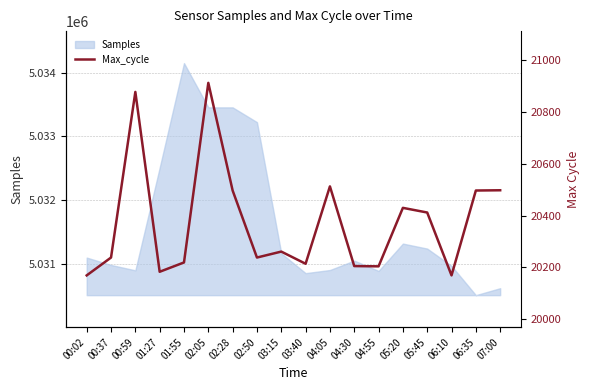

What is the ratio of the value at 04:30 to the value at 02:05?

1.0